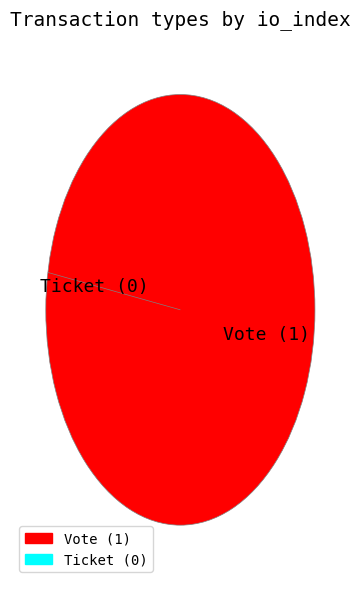

What is the smallest slice in the pie chart?

Ticket